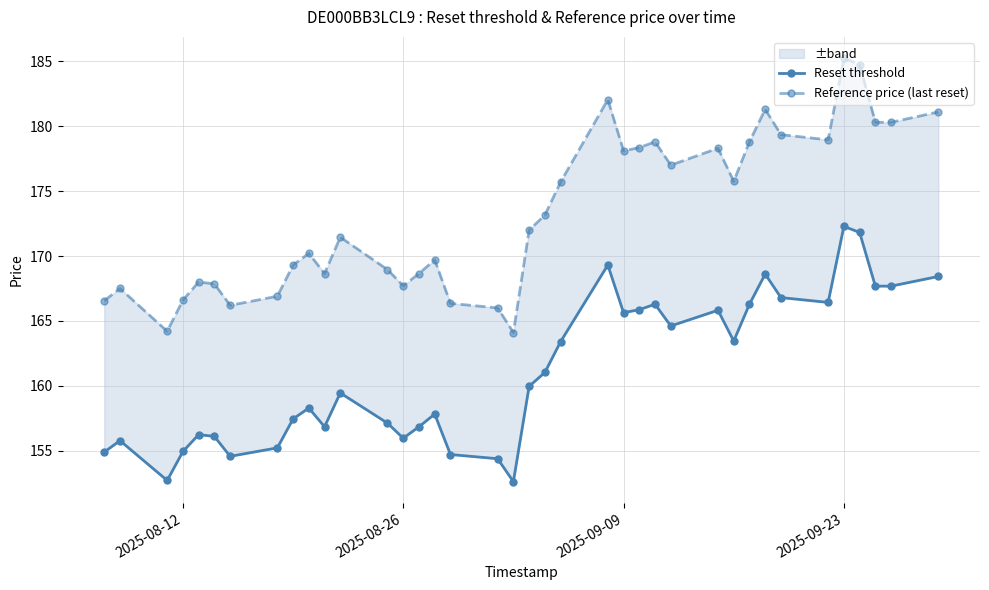

The value of Reset threshold at 2025-09-09 is 225.7. True or false?

False